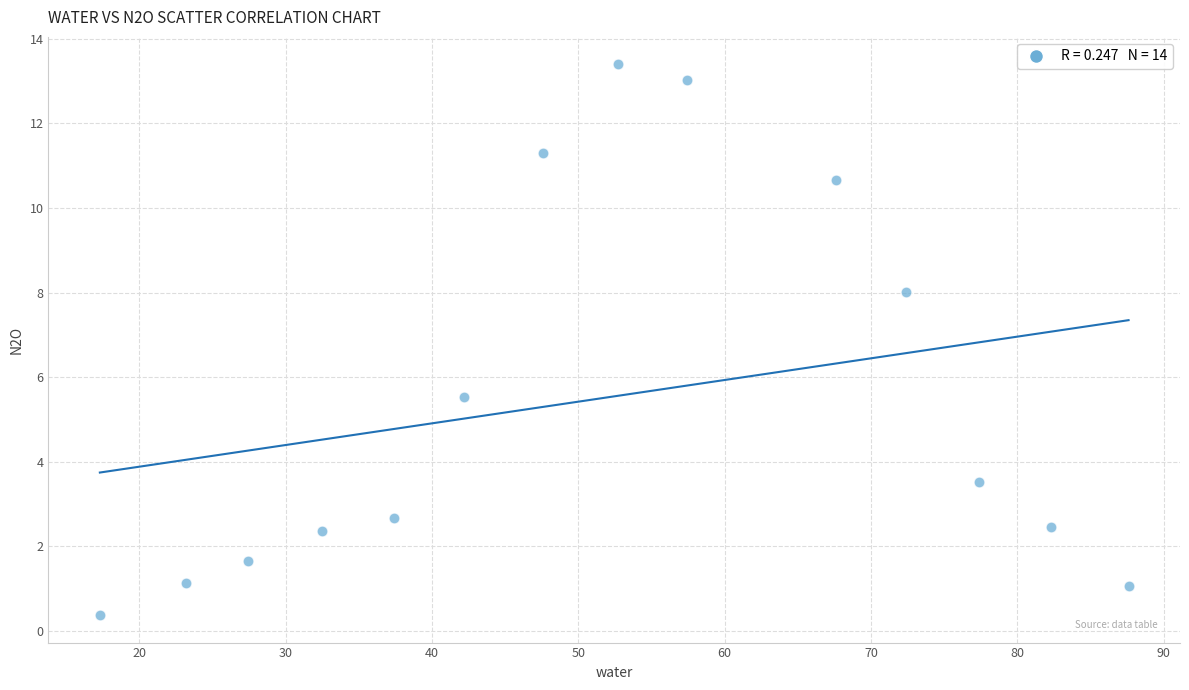

What is the range of Y values (max minus min)?

13.0